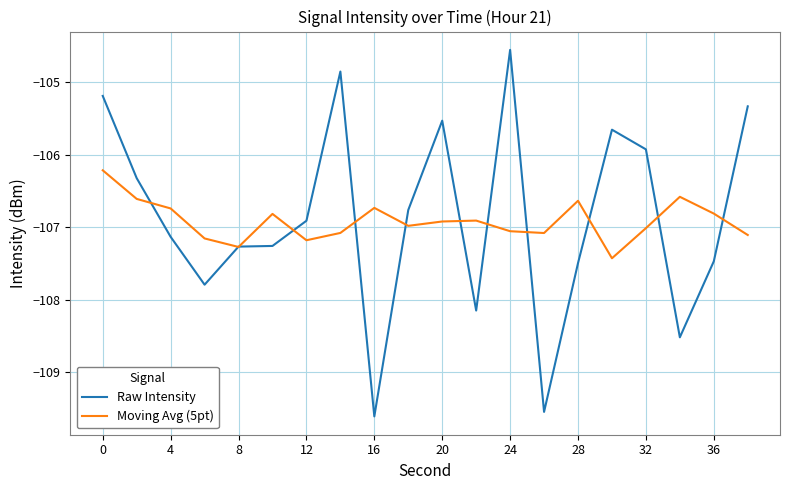

What is the difference between the maximum and second lowest values in the Moving Avg (5pt) series?

1.1